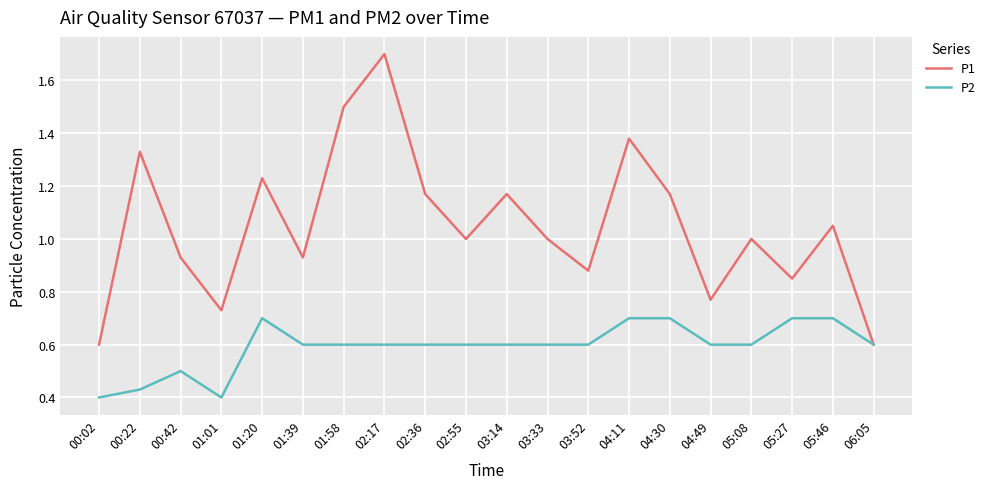

At which label does P1 reach its peak?

02:17